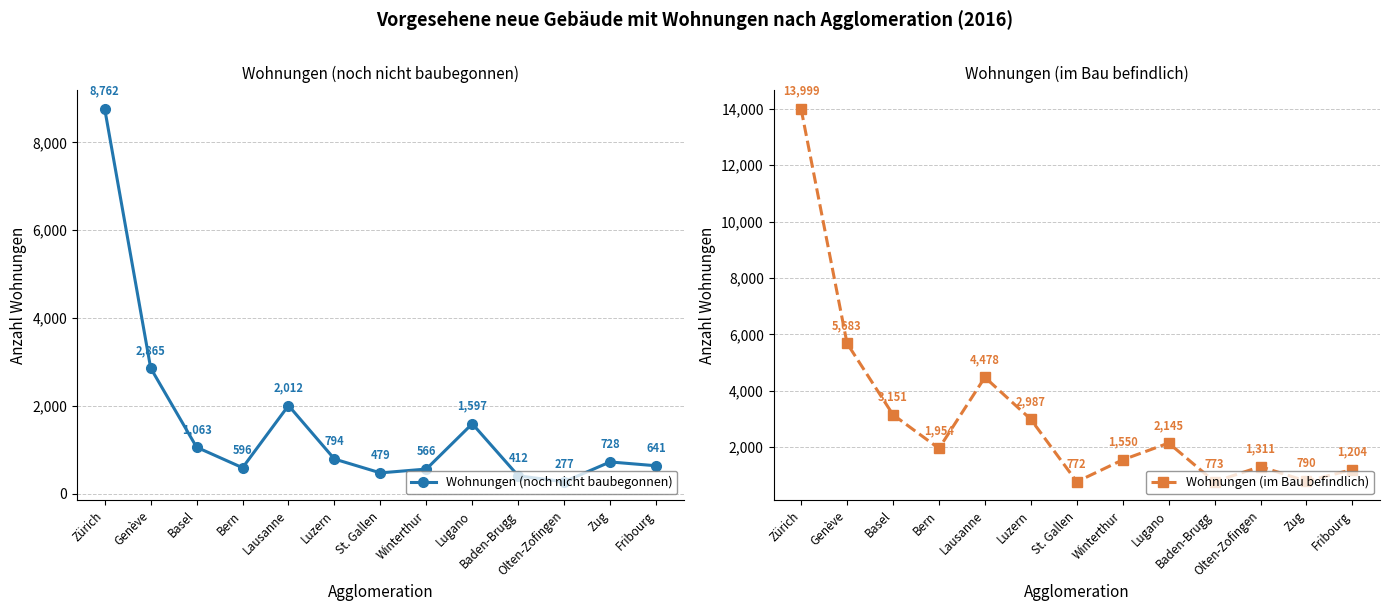

What is the sum of all Wohnungen (im Bau befindlich) values?

40797